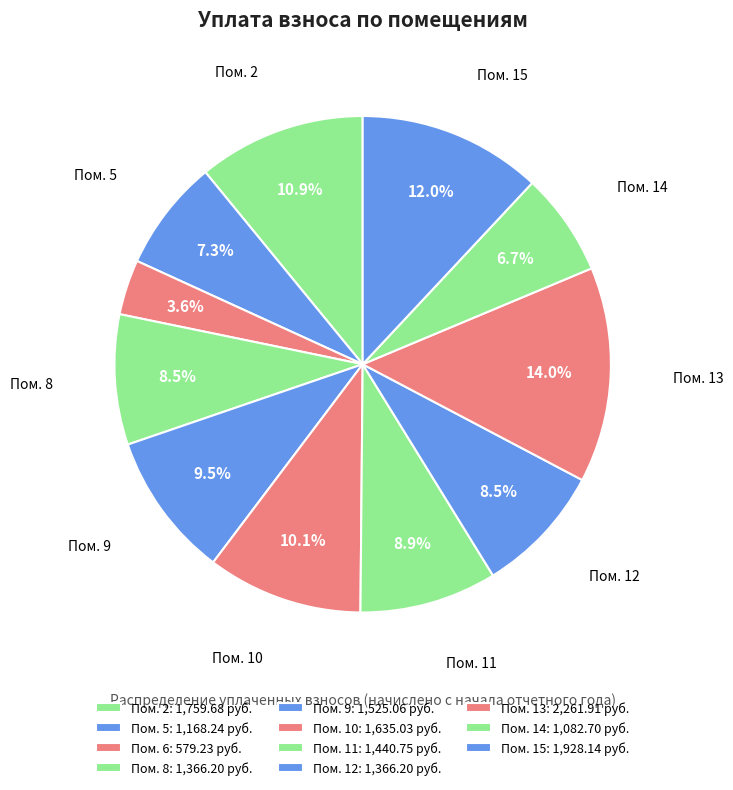

How many slices are in this pie chart?

11